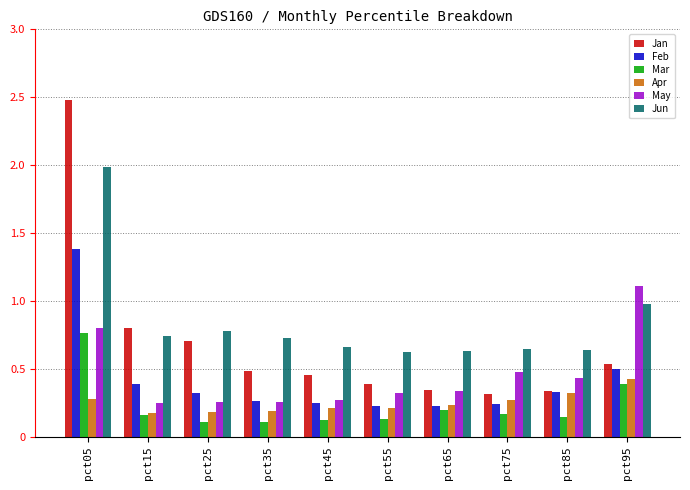

What are all the series names shown in the legend?

Jan, Feb, Mar, Apr, May, Jun